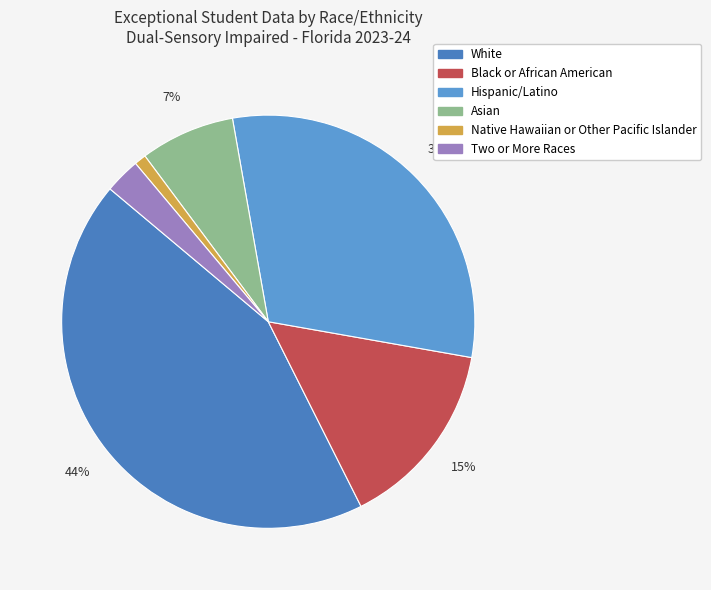

Is there any slice that represents more than half of the pie?

No